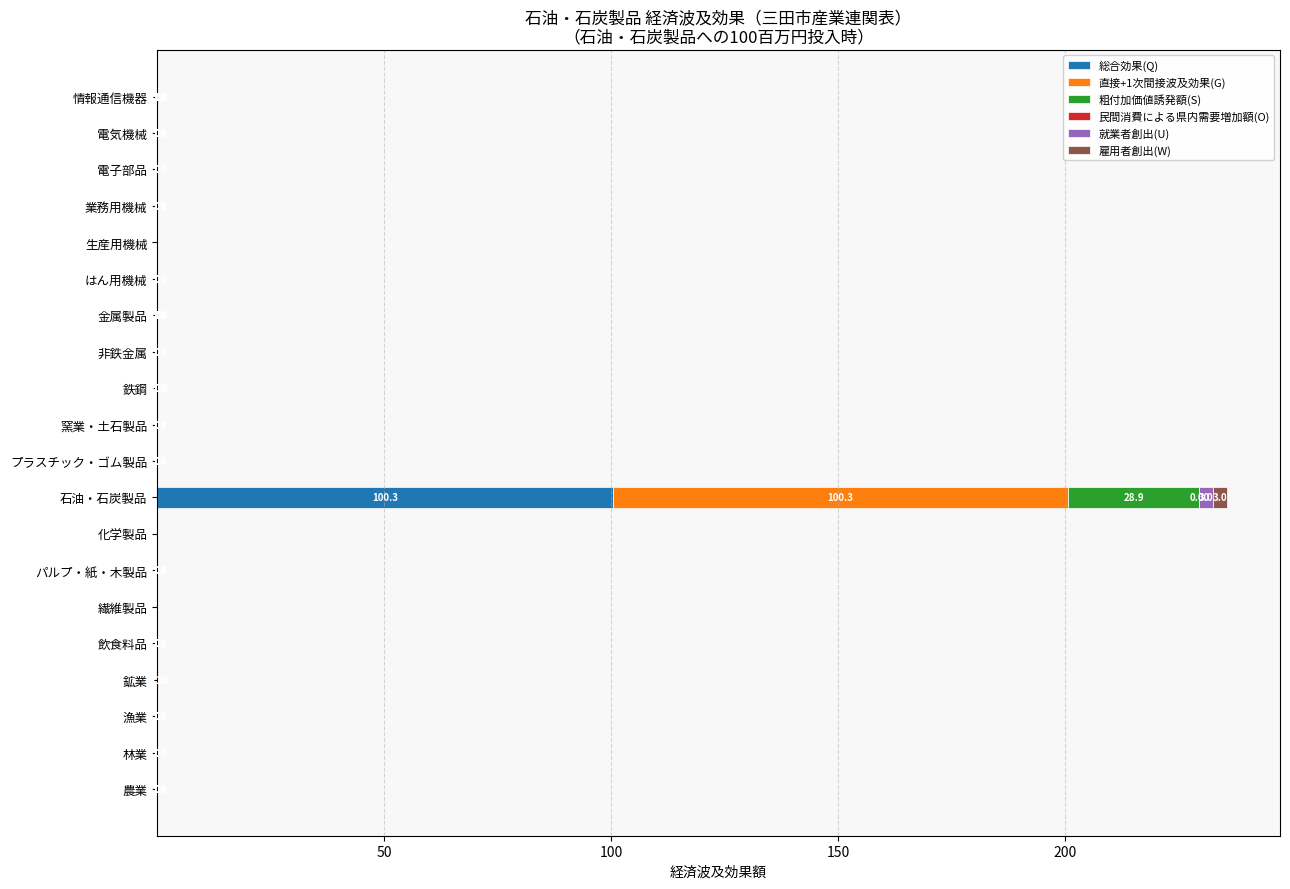

True or false: 雇用者創出(W) has a value of 0.0 at 林業.

True